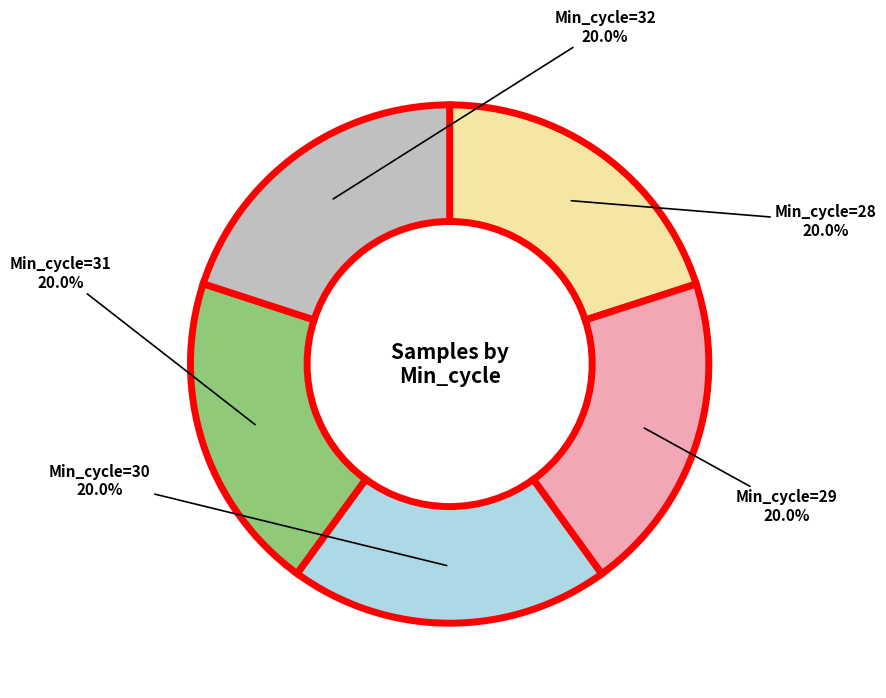

What is the ratio of the value at Min_cycle=28 to the value at Min_cycle=31?

1.0